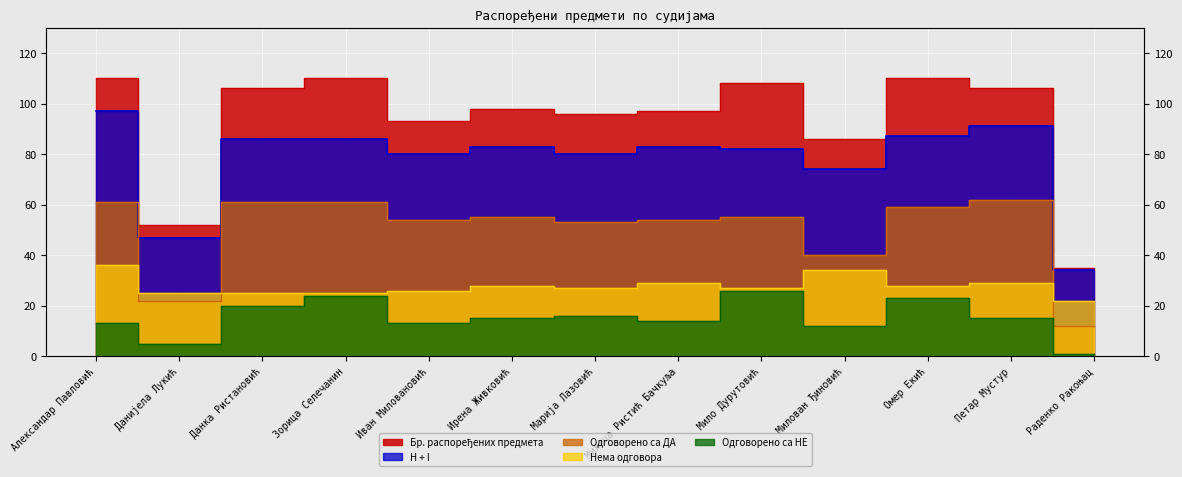

True or false: Бр. распоређених предмета and Одговорено са НЕ cross at least once.

False